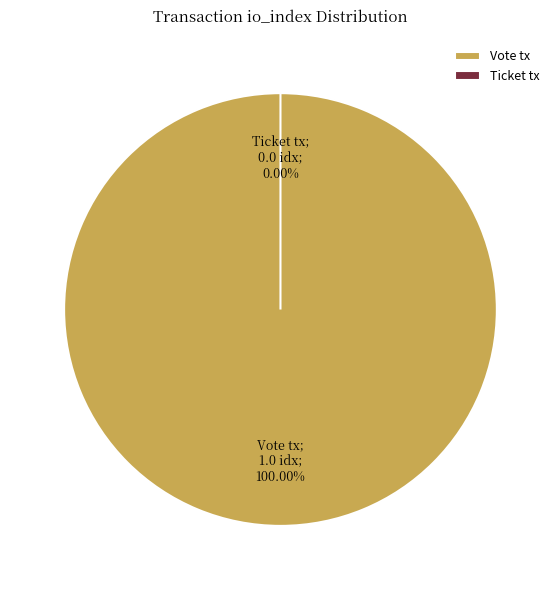

To the nearest percent, what is the difference between the largest and smallest slice percentages?

100%